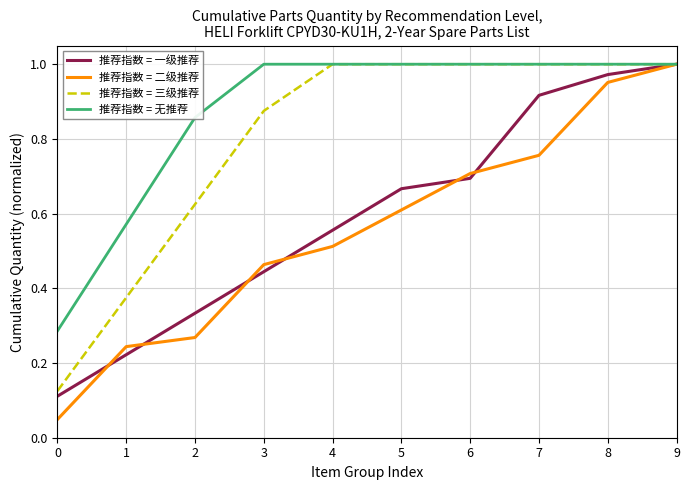

At how many categories does at least one series exceed 0?

10